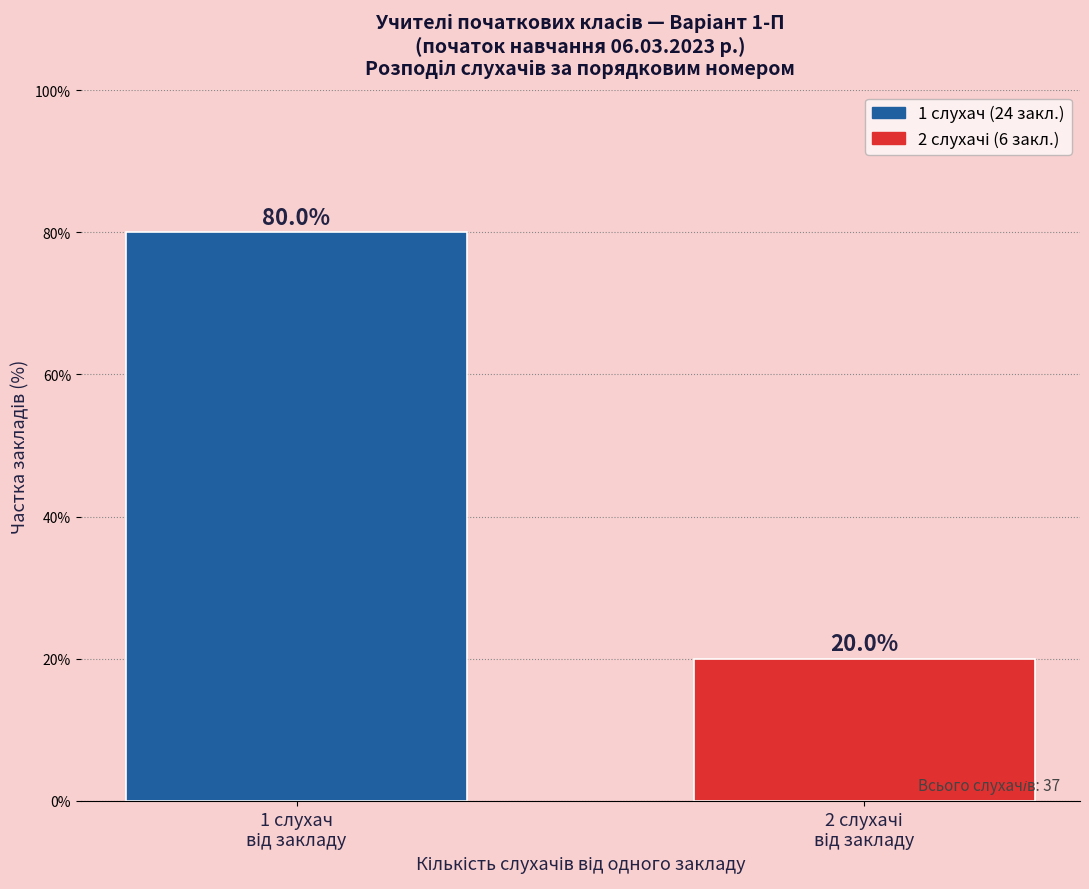

Reading left to right, transcribe all the data shown in this chart.

80	20